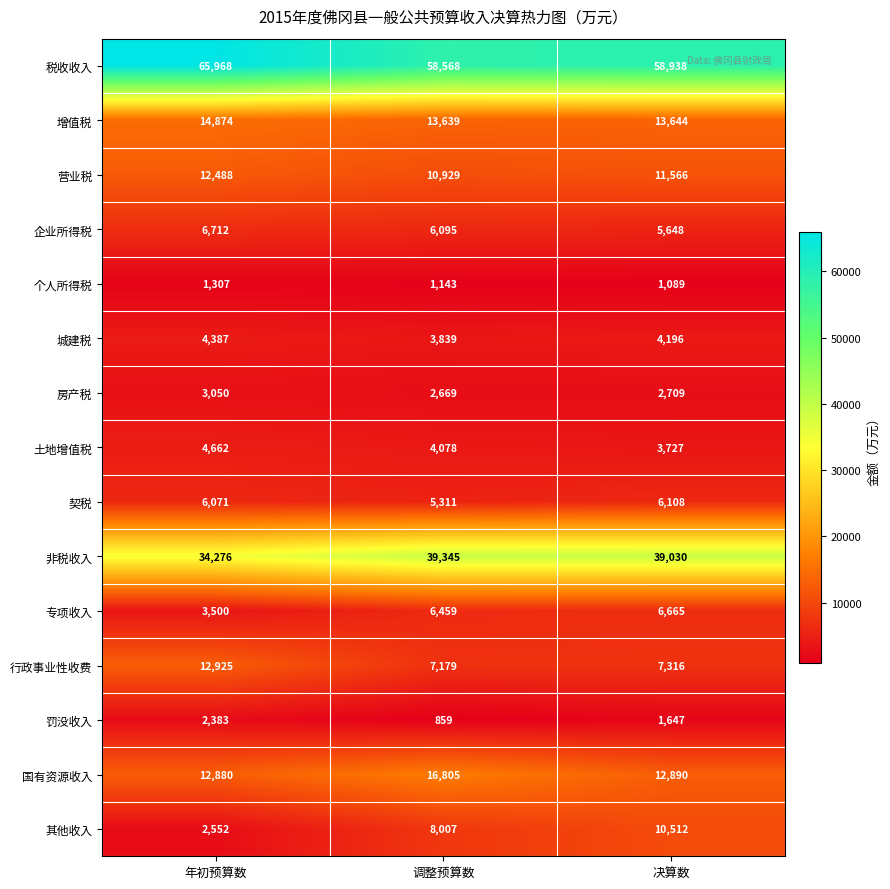

Where is 企业所得税 nearest to the value 6180?

调整预算数